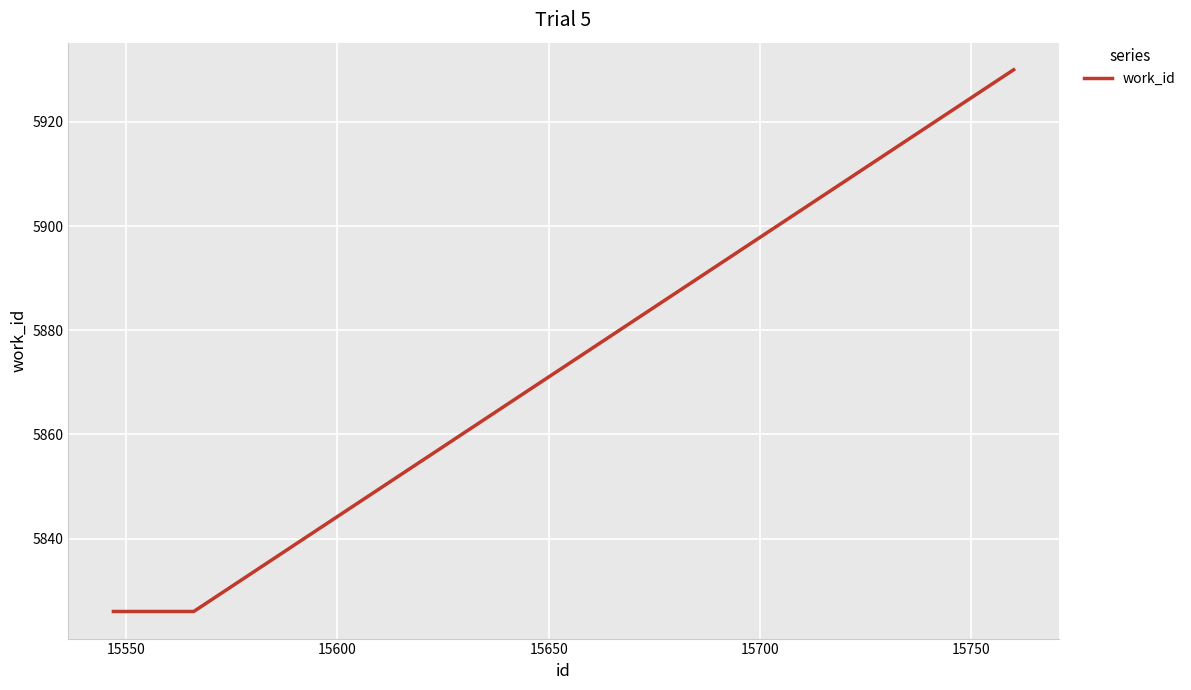

What is the average value?

5839